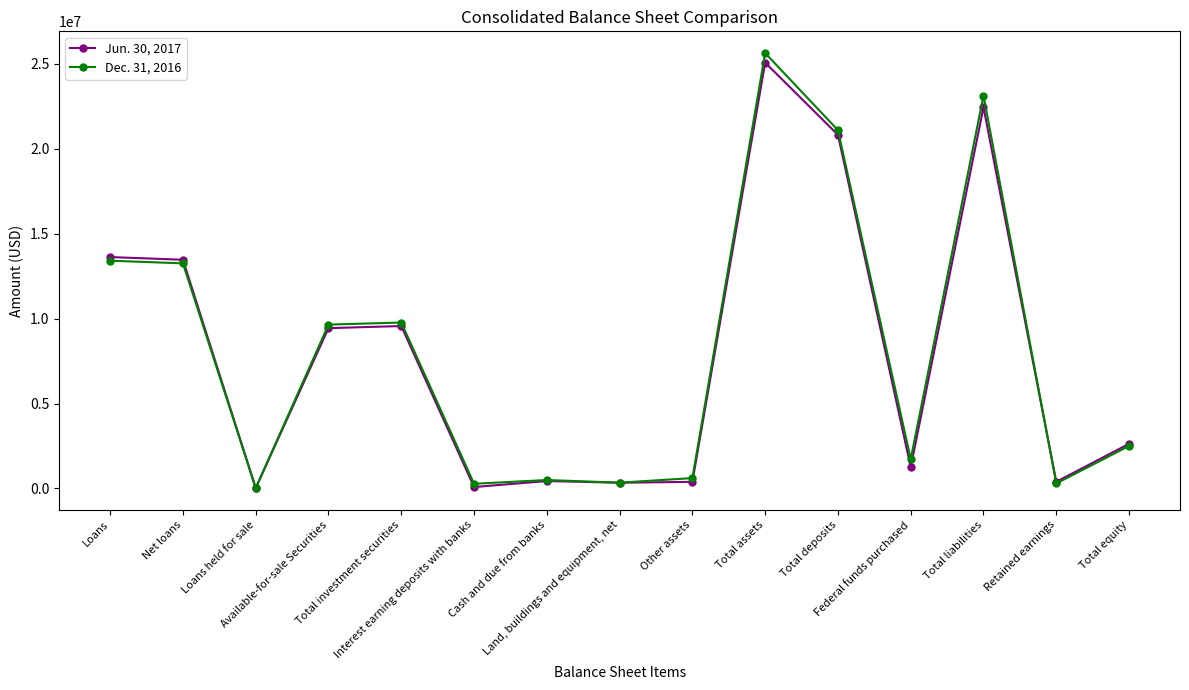

Is it true that Jun. 30, 2017 equals 390853 at Retained earnings?

True